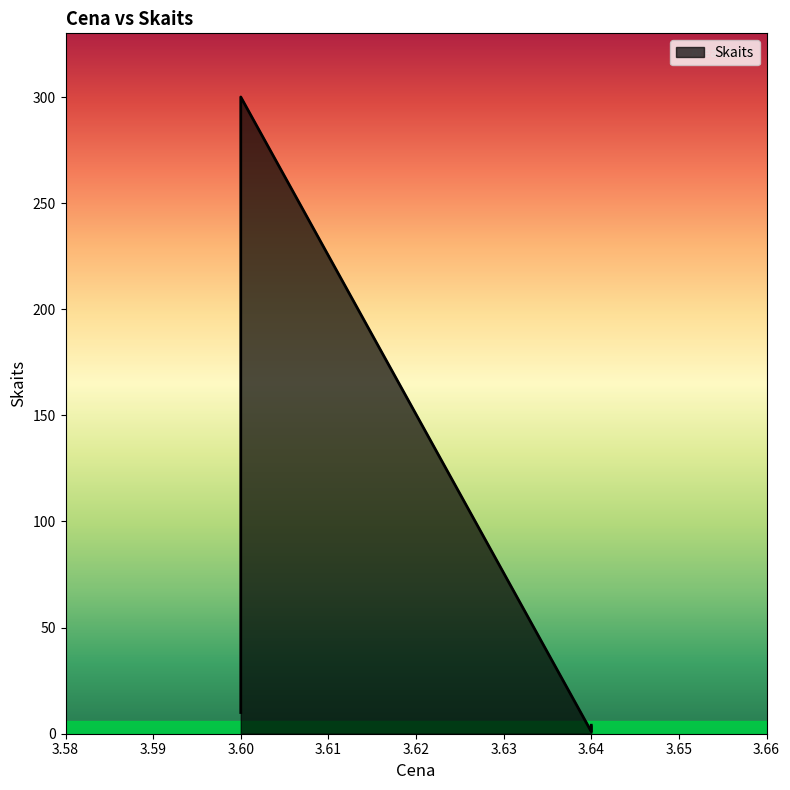

Reading left to right, transcribe all the data shown in this chart.

3.6=10	3.6=30	3.6=300	3.64=1	3.64=4